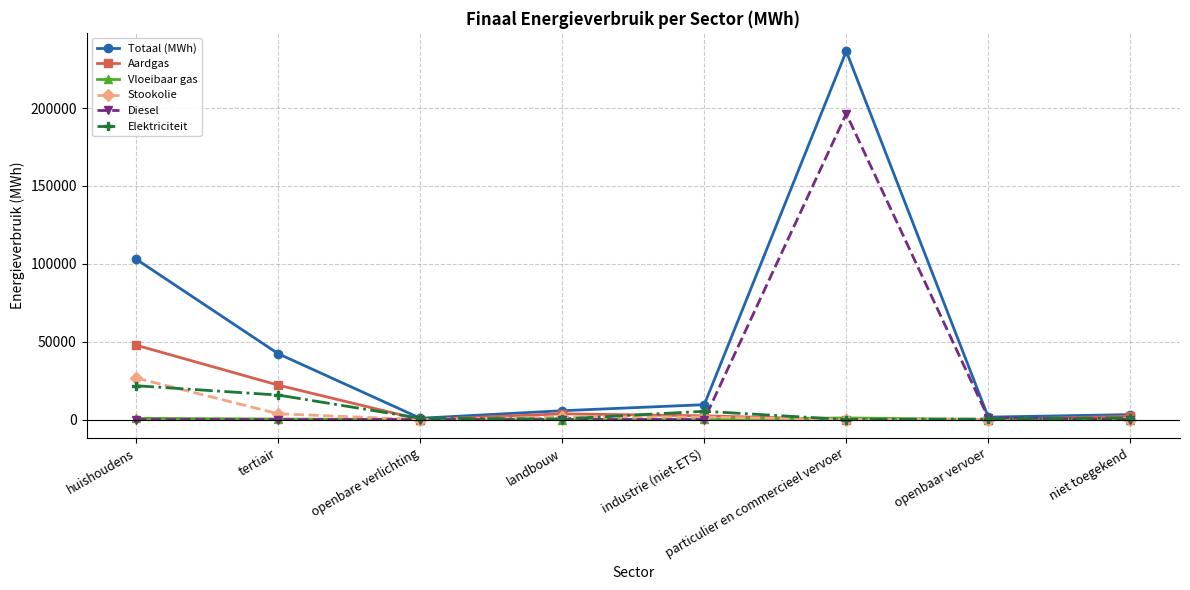

In Diesel, how many points are higher than both neighbors (excluding endpoints)?

1